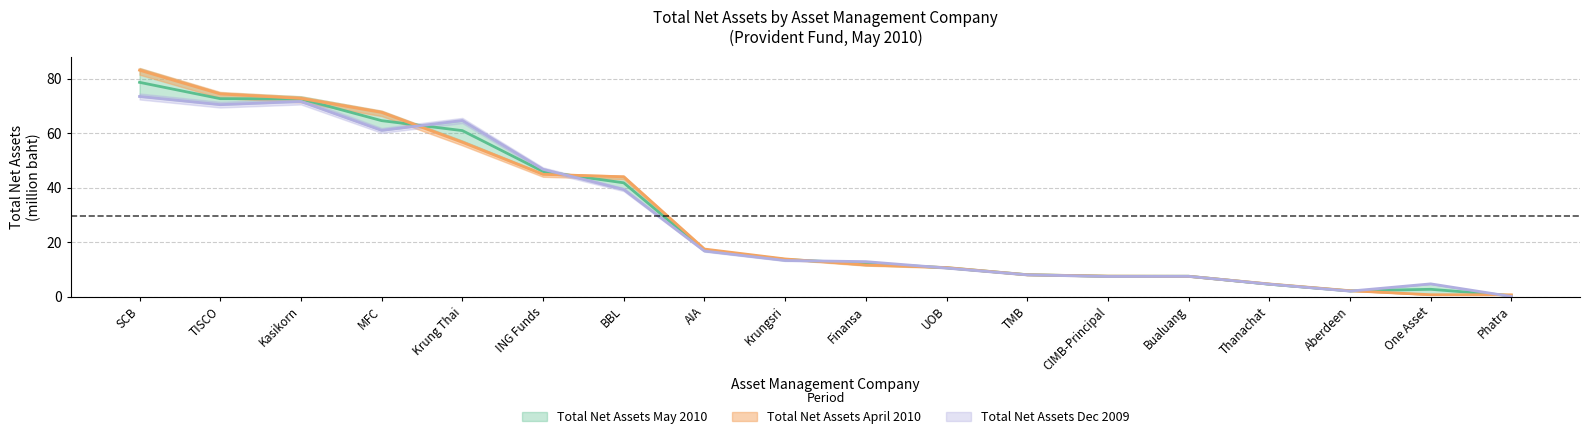

Does the chart have visible grid lines?

Yes